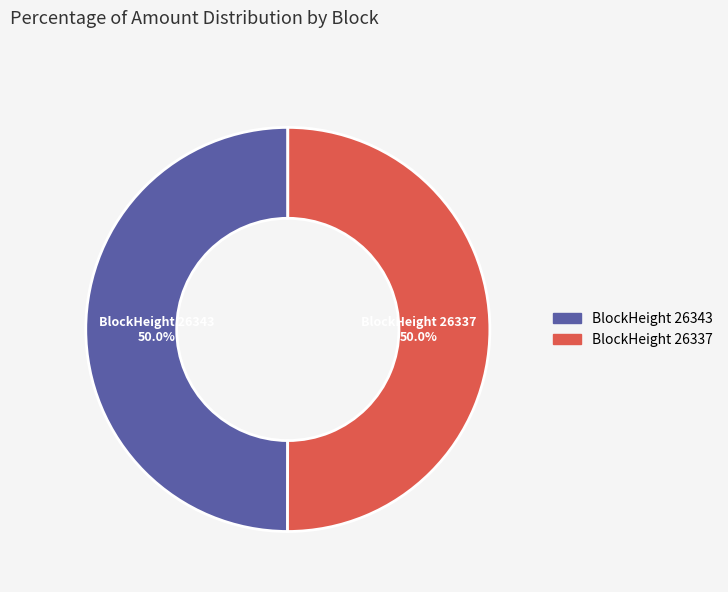

What is the total percentage of BlockHeight 26343 and BlockHeight 26337?

100.0%